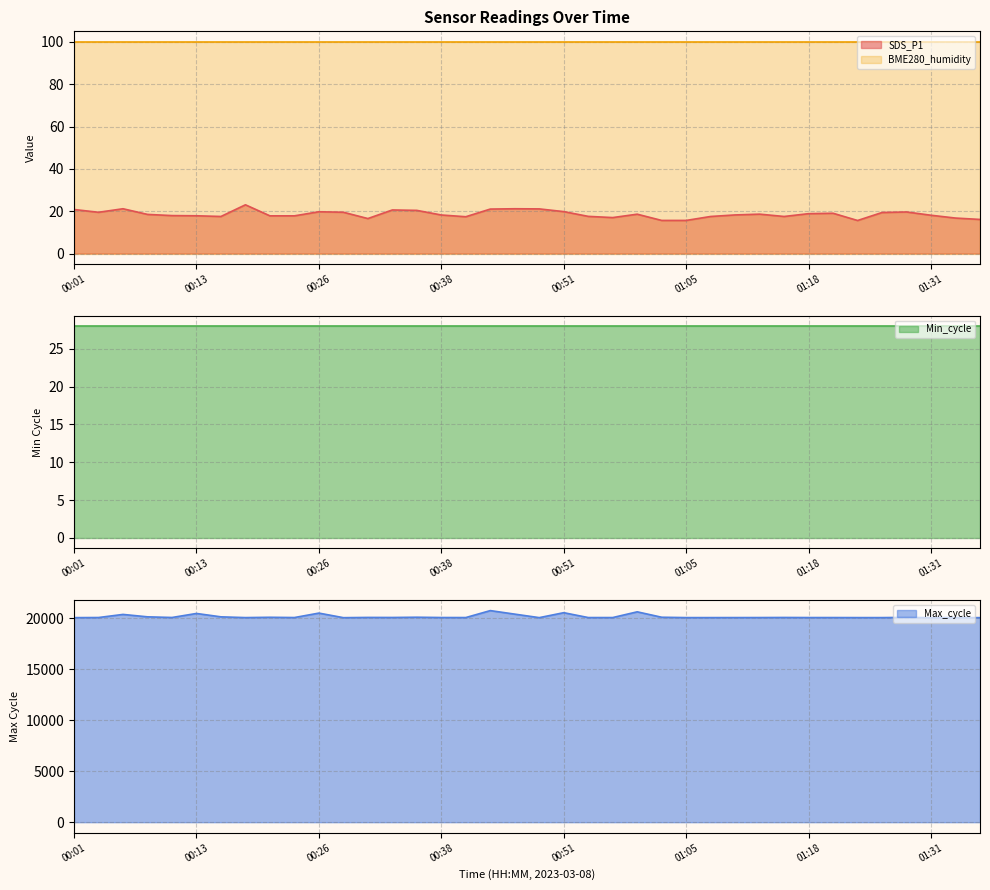

Which series has the largest range (max minus min)?

Max_cycle